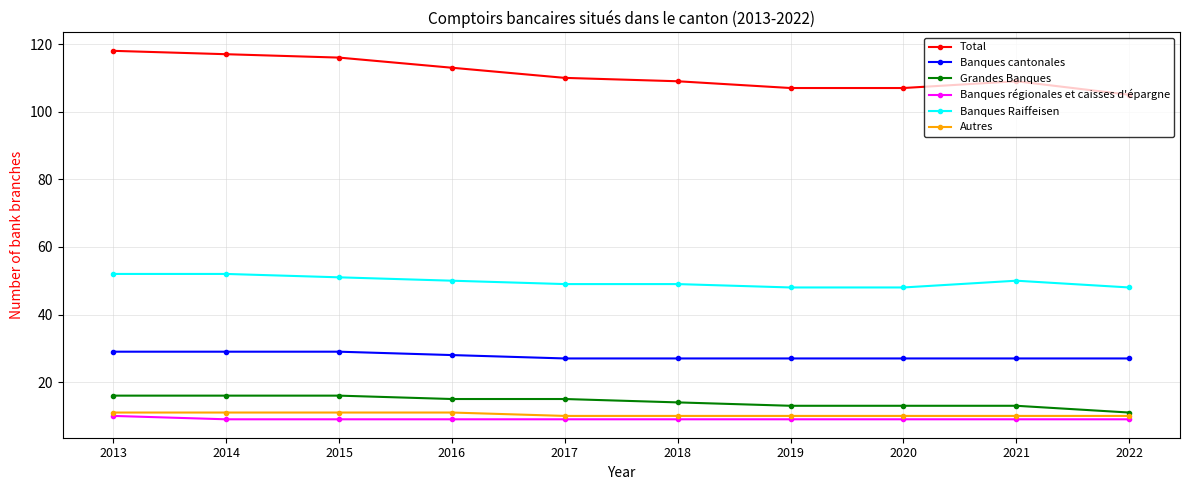

What are all the series names shown in the legend?

Total, Banques cantonales, Grandes Banques, Banques régionales et caisses d'épargne, Banques Raiffeisen, Autres